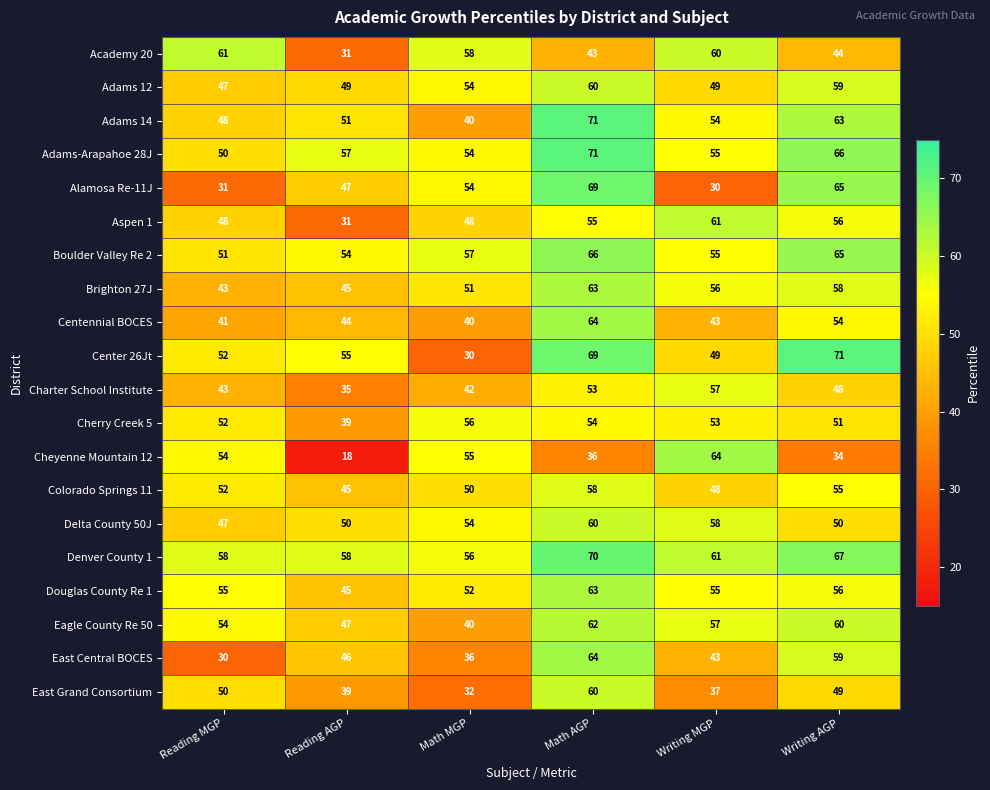

The value of Cherry Creek 5 at Reading AGP is 39. True or false?

True